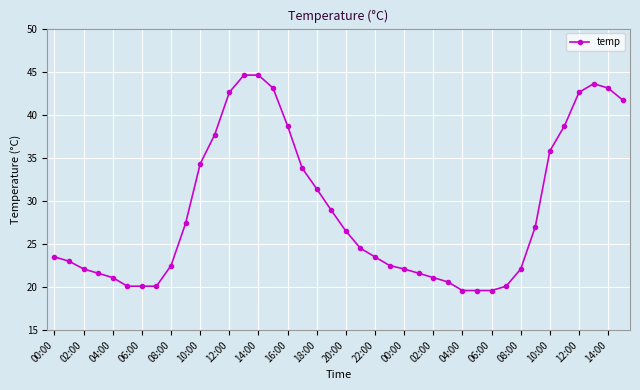

What is the value of the 26th point from the left?

21.6